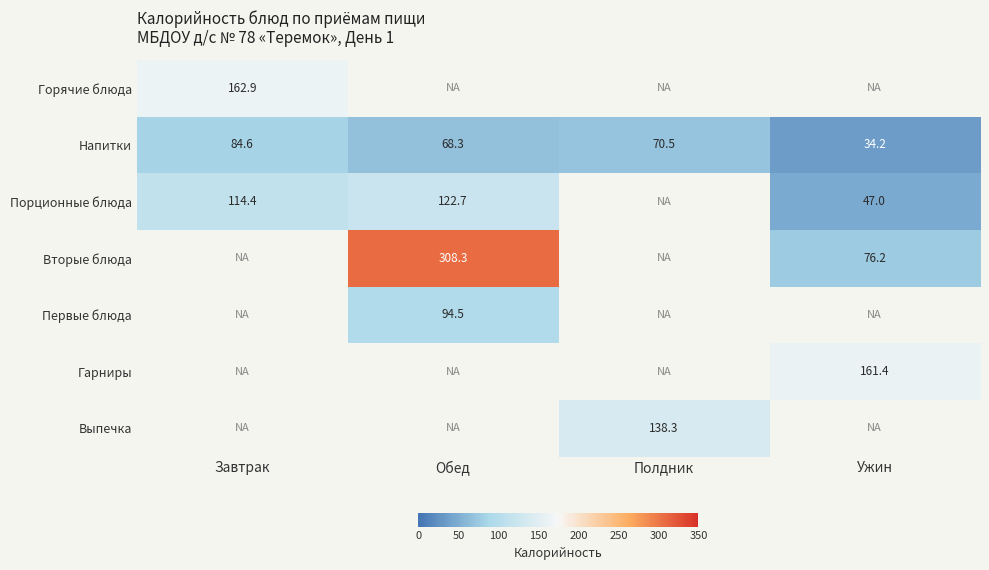

What is the minimum value for Напитки?

34.2